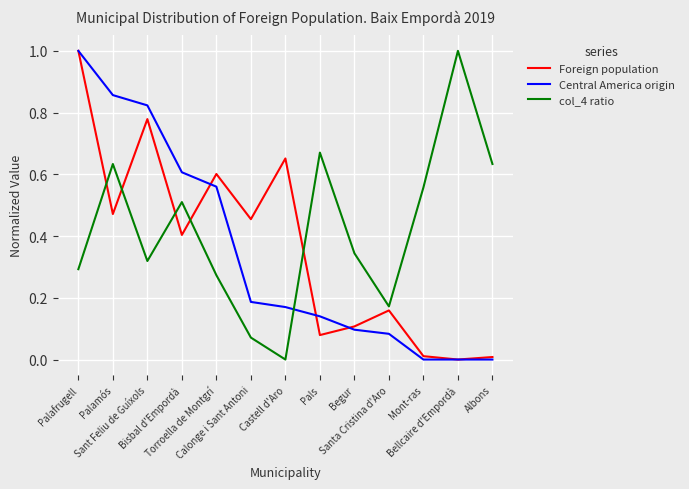

Which series has the largest total across all categories?

col_4 ratio